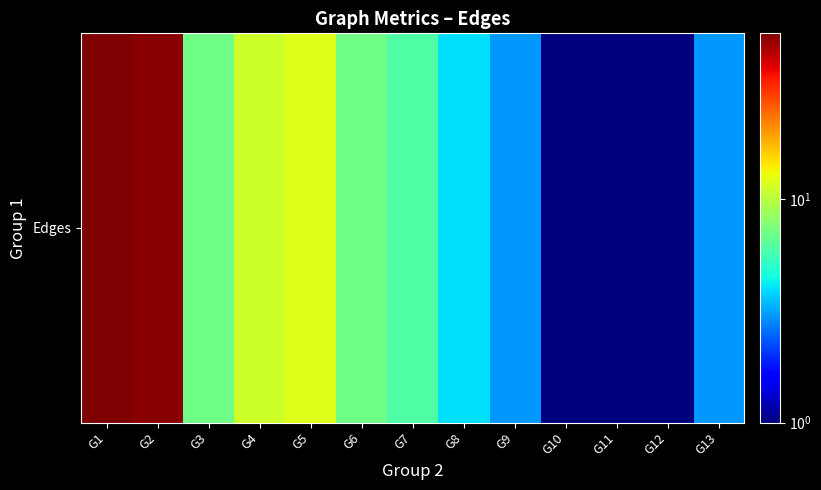

True or false: the data shows 3 at G9.

True